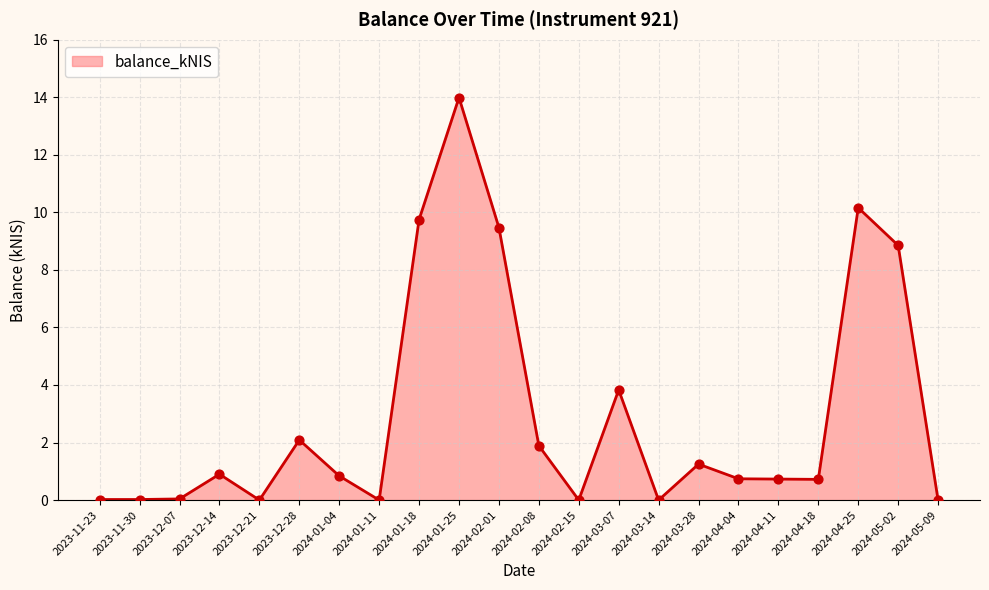

What is the change in value from 2023-11-23 to 2024-05-02?

+8.8